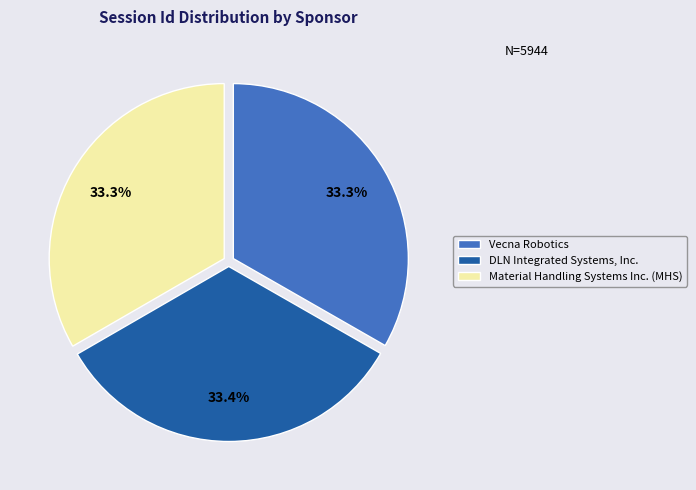

To the nearest percent, what percentage of the pie is Vecna Robotics?

33%